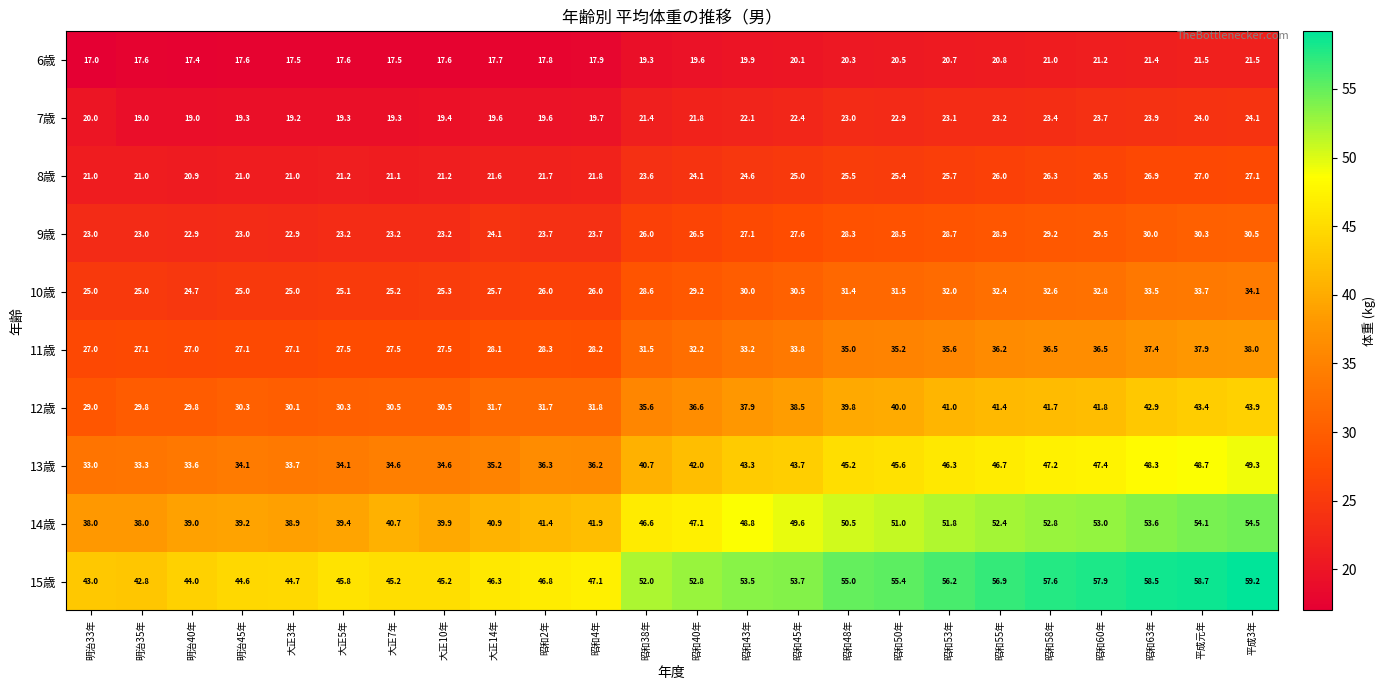

What is the difference between the 14歳 values at 昭和48年 and 大正14年?

9.6